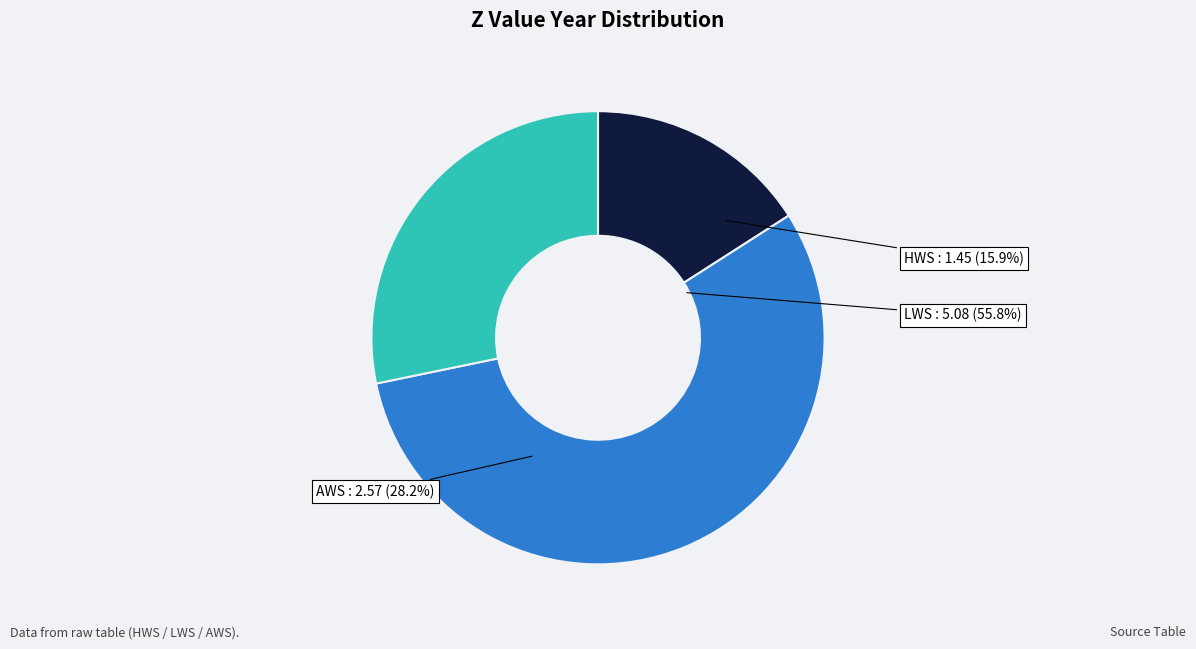

What is the majority slice?

LWS